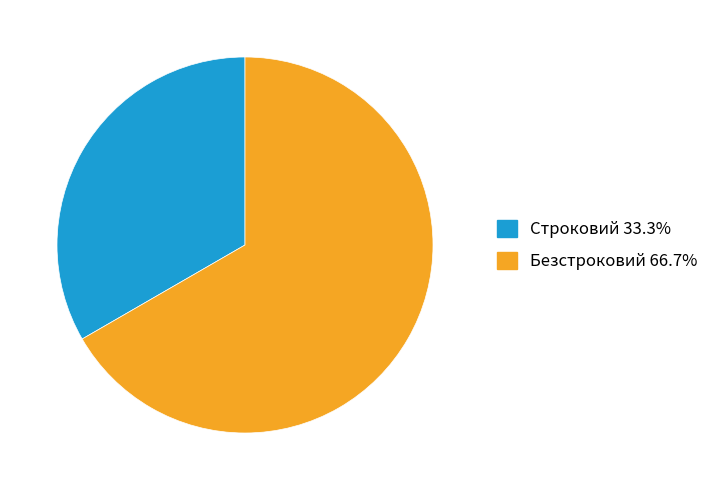

How many slices are in this pie chart?

2